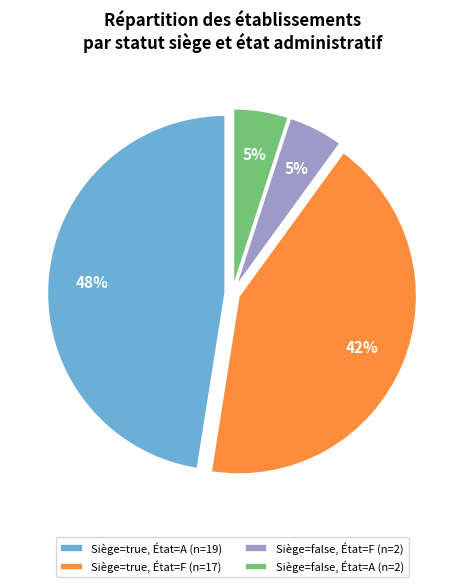

True or false: Siège=true, État=A (n=19) accounts for 61% of the total.

False